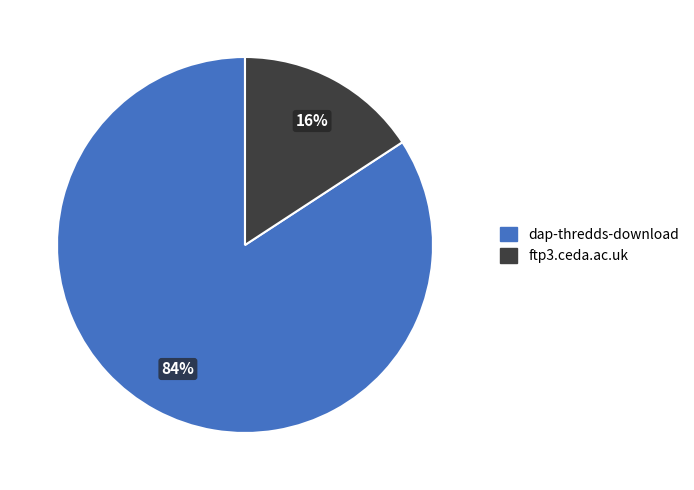

Count the number of slices in the pie.

2